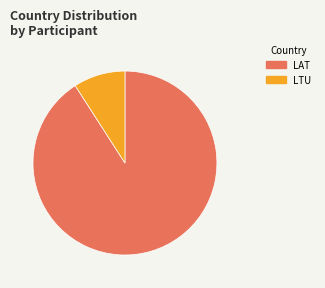

Which slice is the smallest?

LTU